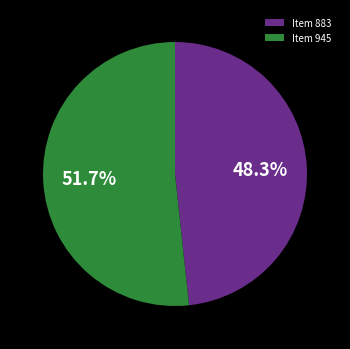

Approximately how many times larger is the value at Item 945 compared to Item 883?

1.1